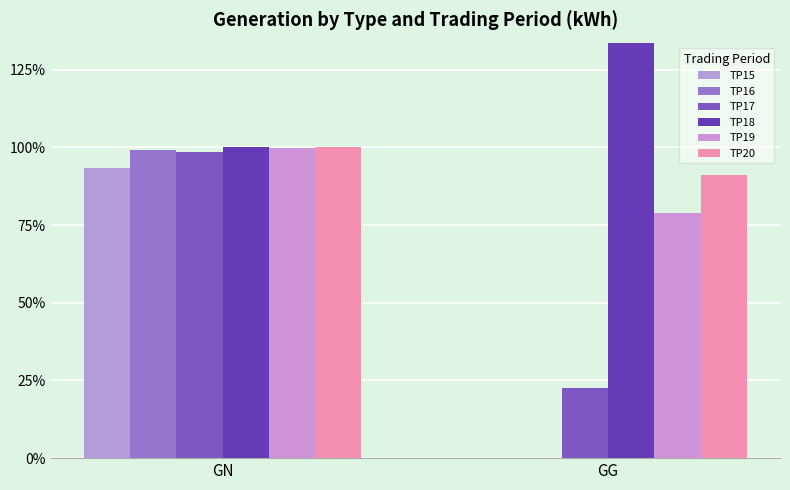

At GN, list the series in order from largest to smallest.

TP20, TP18, TP19, TP16, TP17, TP15